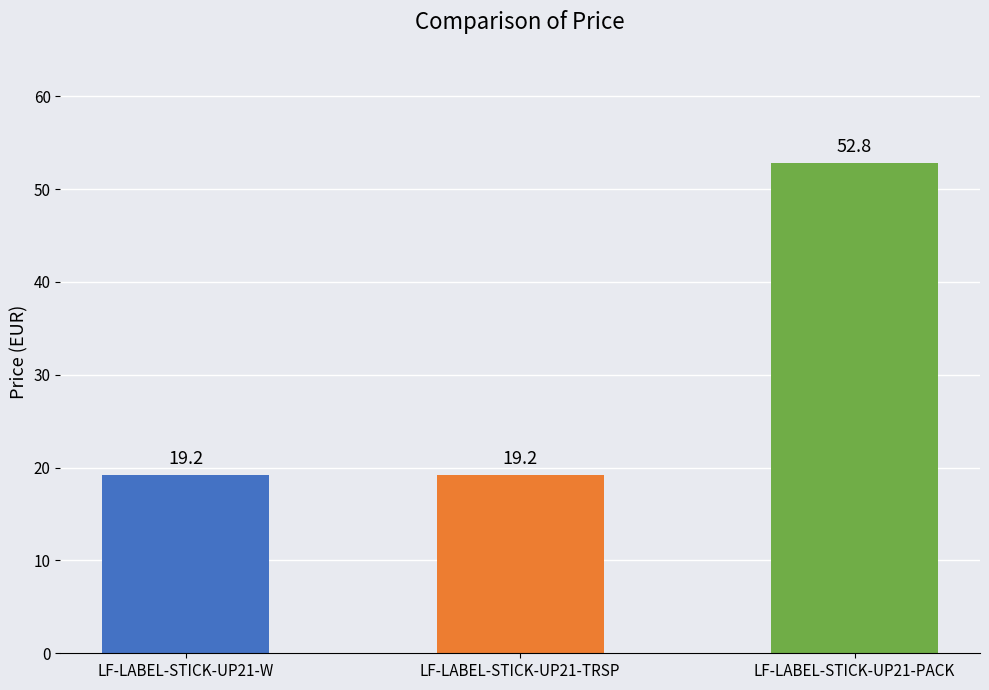

What is the change in value from LF-LABEL-STICK-UP21-TRSP to LF-LABEL-STICK-UP21-PACK?

+33.6